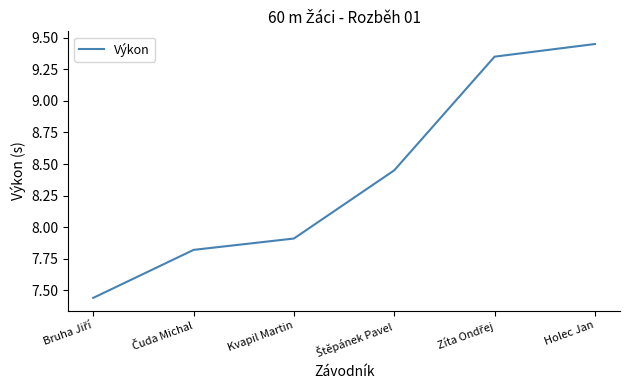

True or false: the data shows 13.3 at Holec Jan.

False